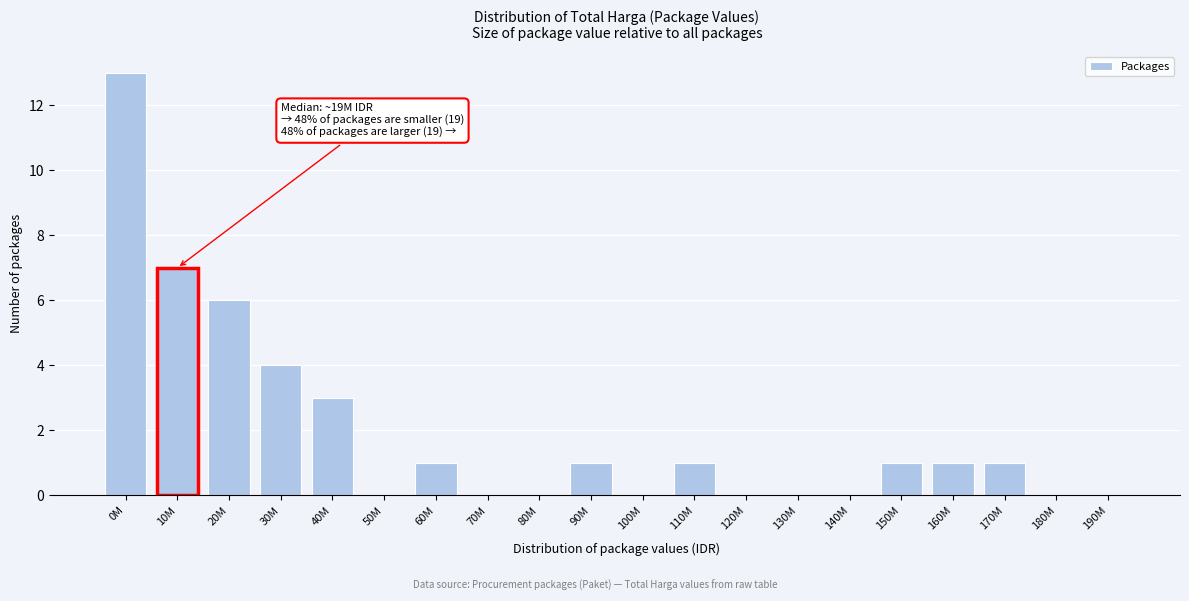

Reading left to right, extract all data points from this chart.

0M=13	10M=7	20M=6	30M=4	40M=3	50M=0	60M=1	70M=0	80M=0	90M=1	100M=0	110M=1	120M=0	130M=0	140M=0	150M=1	160M=1	170M=1	180M=0	190M=0